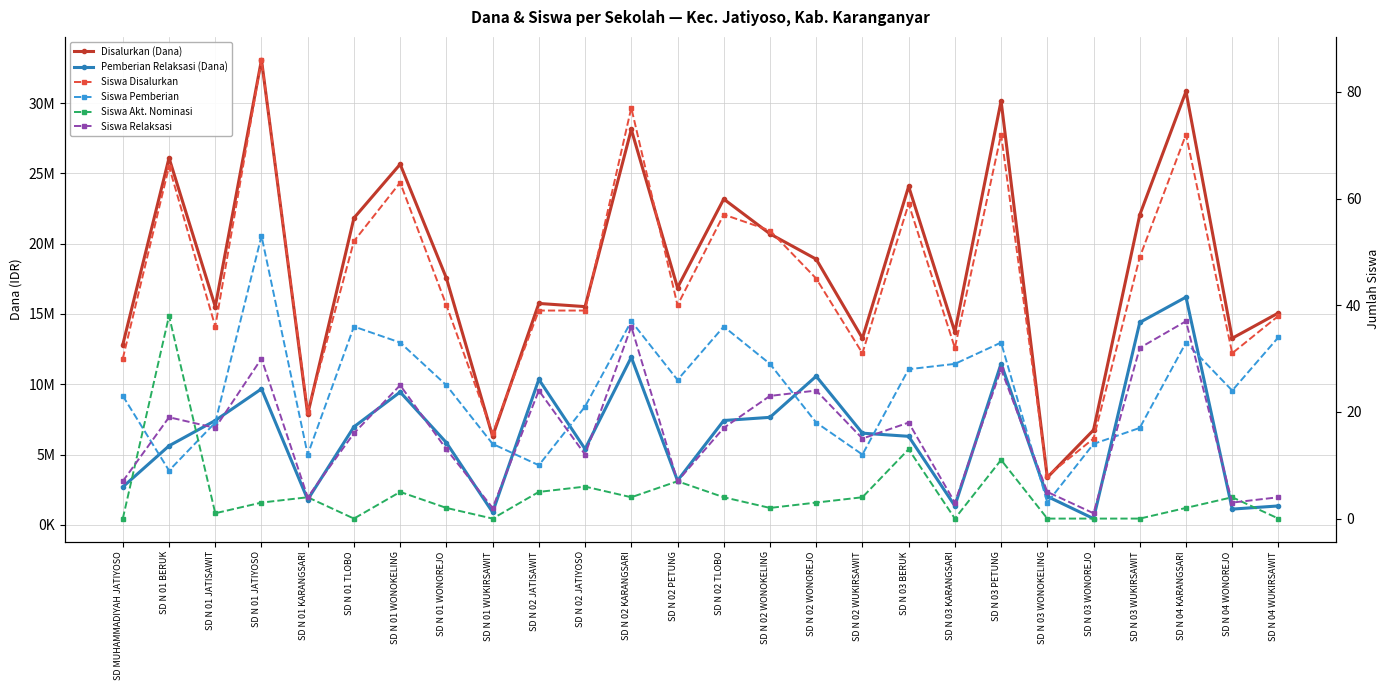

How many interior local valleys does the Disalurkan (Dana) series have?

9